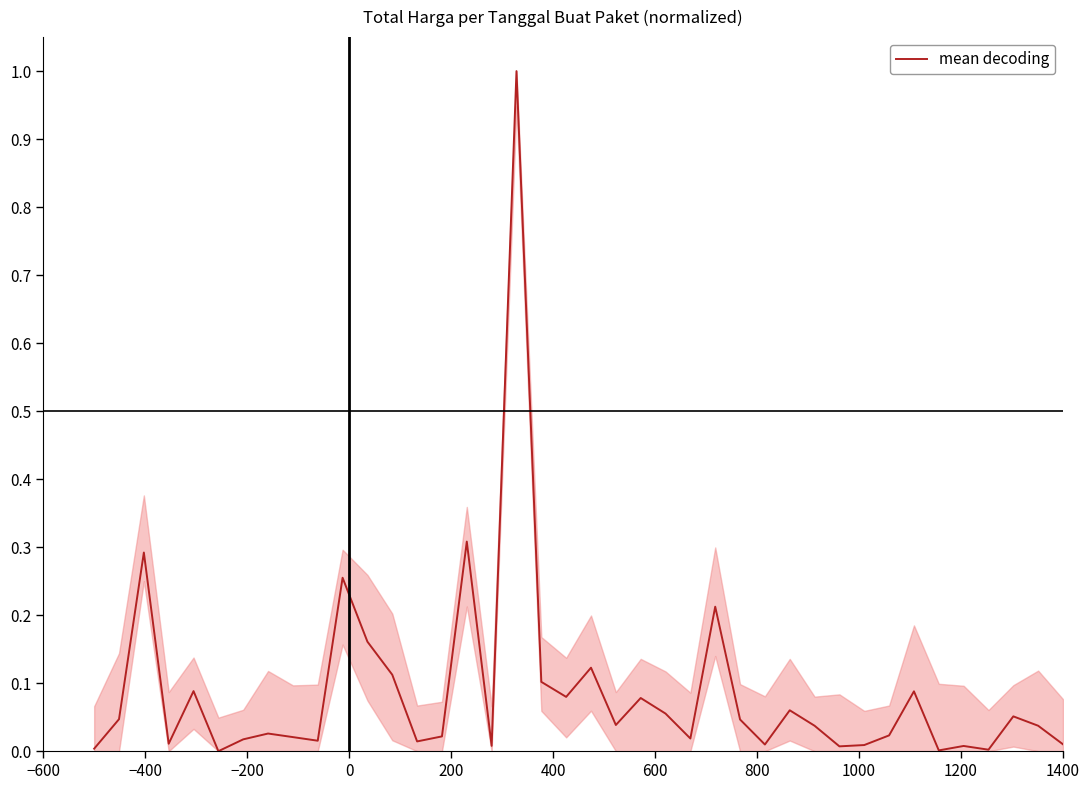

What is the greatest value displayed?

1.0